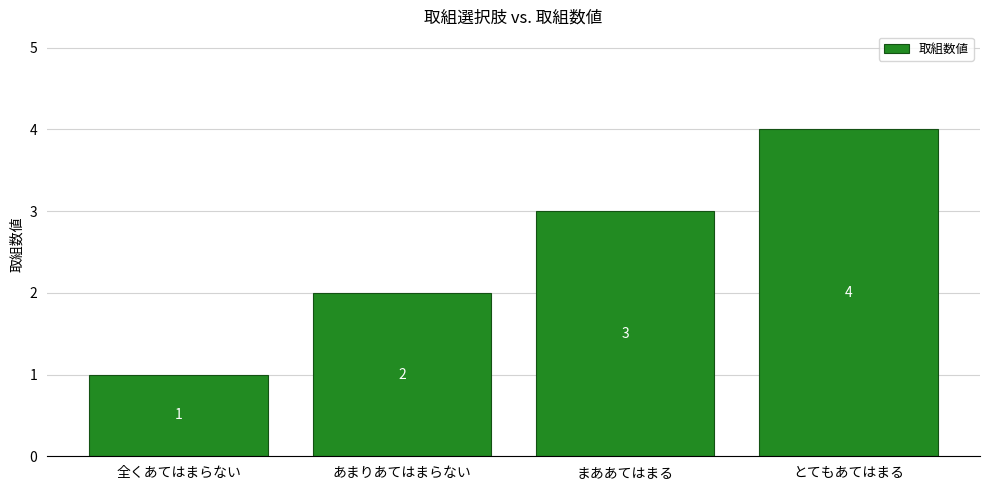

List the labels in order of value, largest first.

とてもあてはまる, まああてはまる, あまりあてはまらない, 全くあてはまらない